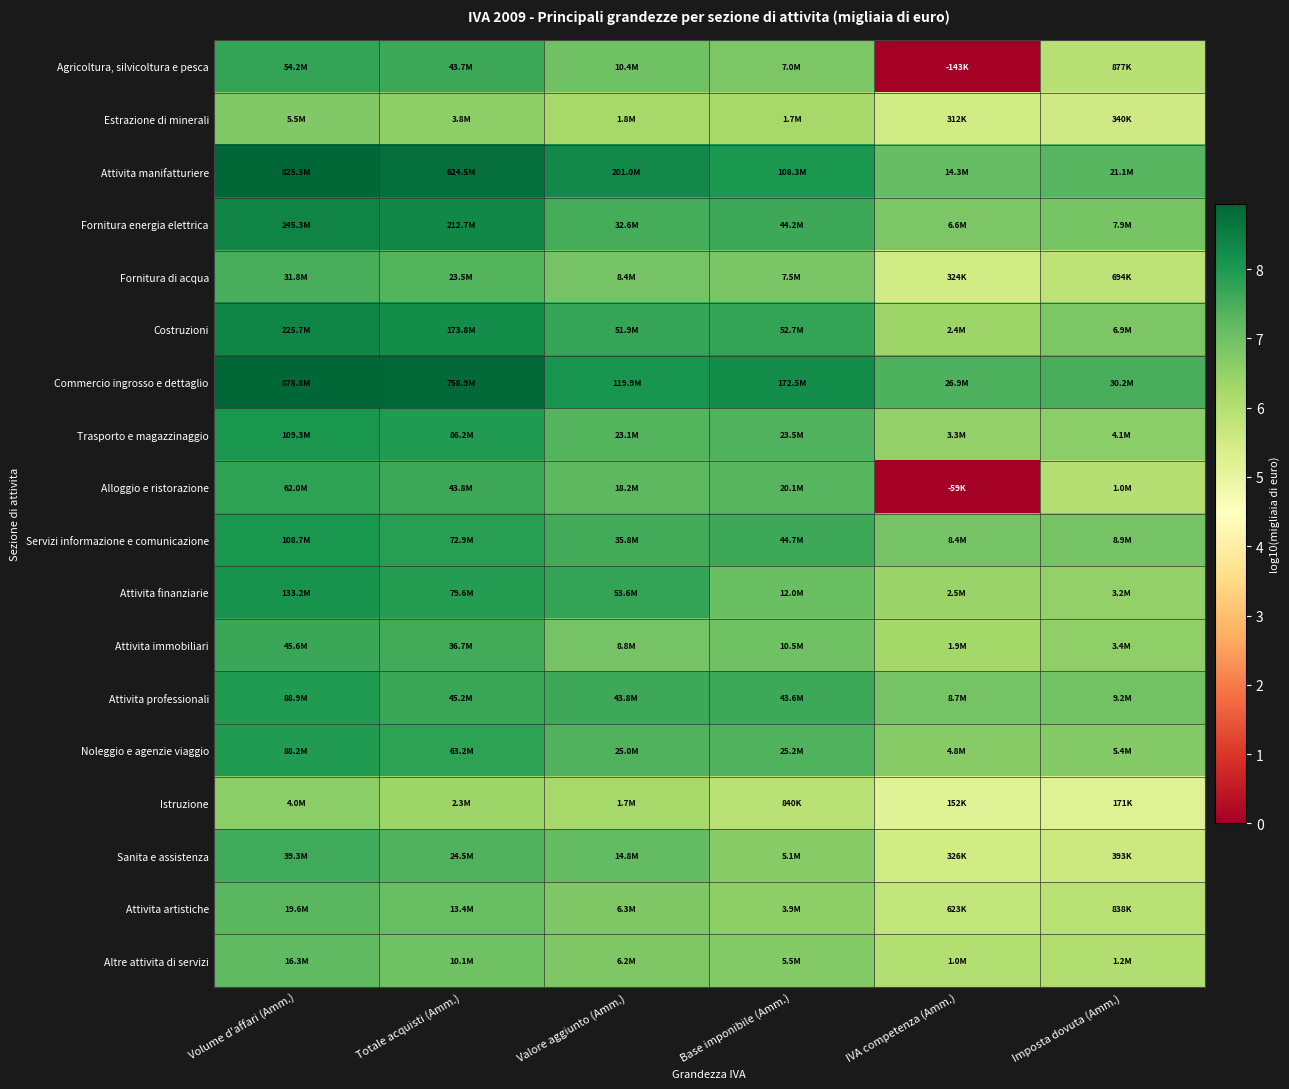

List the series in order of their peak value, lowest first.

Istruzione, Estrazione di minerali, Altre attivita di servizi, Attivita artistiche, Fornitura di acqua, Sanita e assistenza, Attivita immobiliari, Agricoltura, silvicoltura e pesca, Alloggio e ristorazione, Noleggio e agenzie viaggio, Attivita professionali, Servizi informazione e comunicazione, Trasporto e magazzinaggio, Attivita finanziarie, Costruzioni, Fornitura energia elettrica, Attivita manifatturiere, Commercio ingrosso e dettaglio